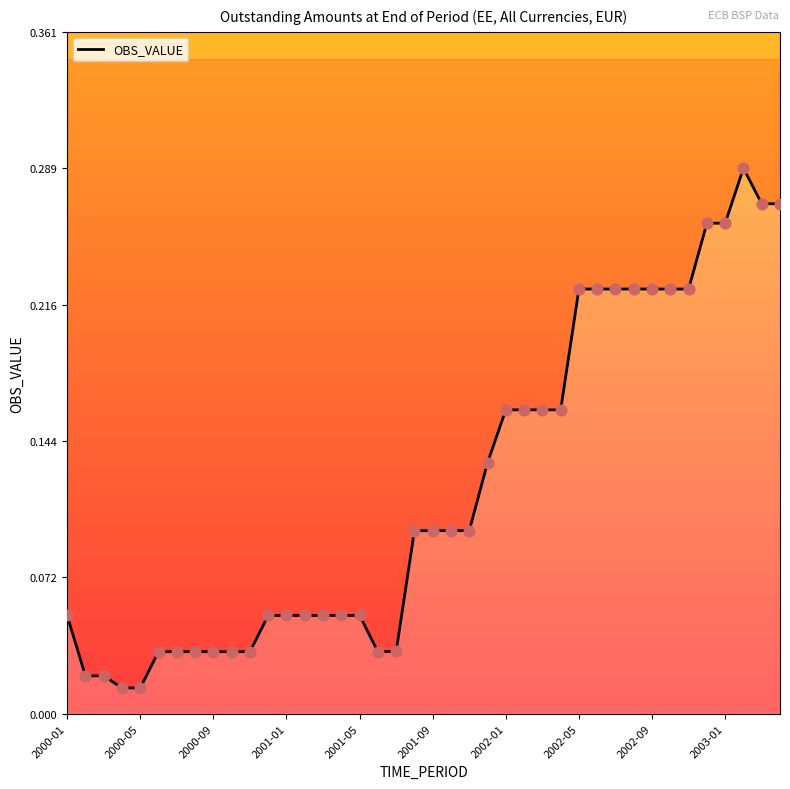

What is the change in value from 2000-09 to 36?

+0.2